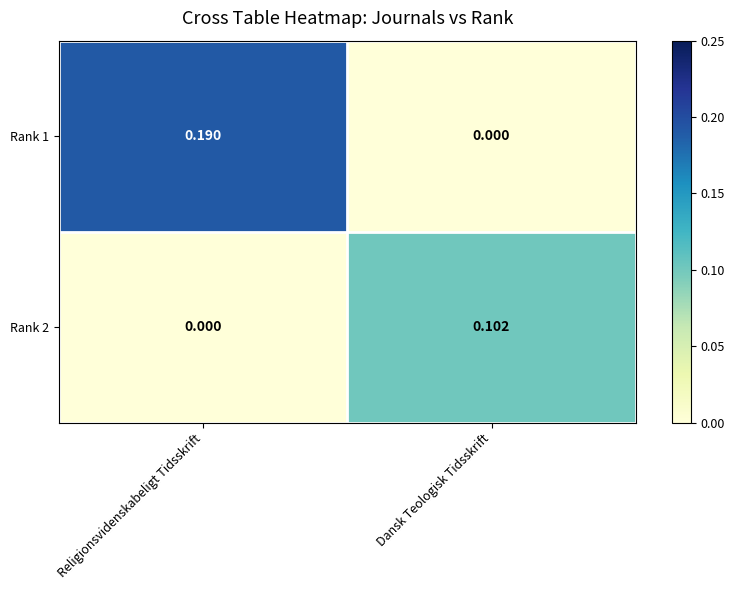

At which category is the sum across all series the highest?

Religionsvidenskabeligt Tidsskrift